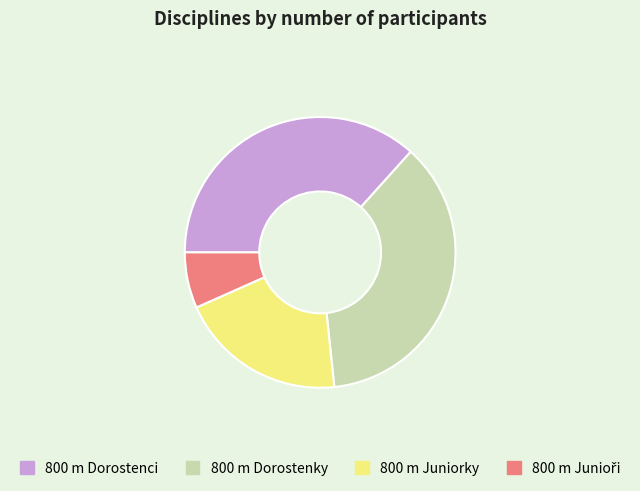

Between 800 m Juniorky and 800 m Dorostenci, which is larger?

800 m Dorostenci